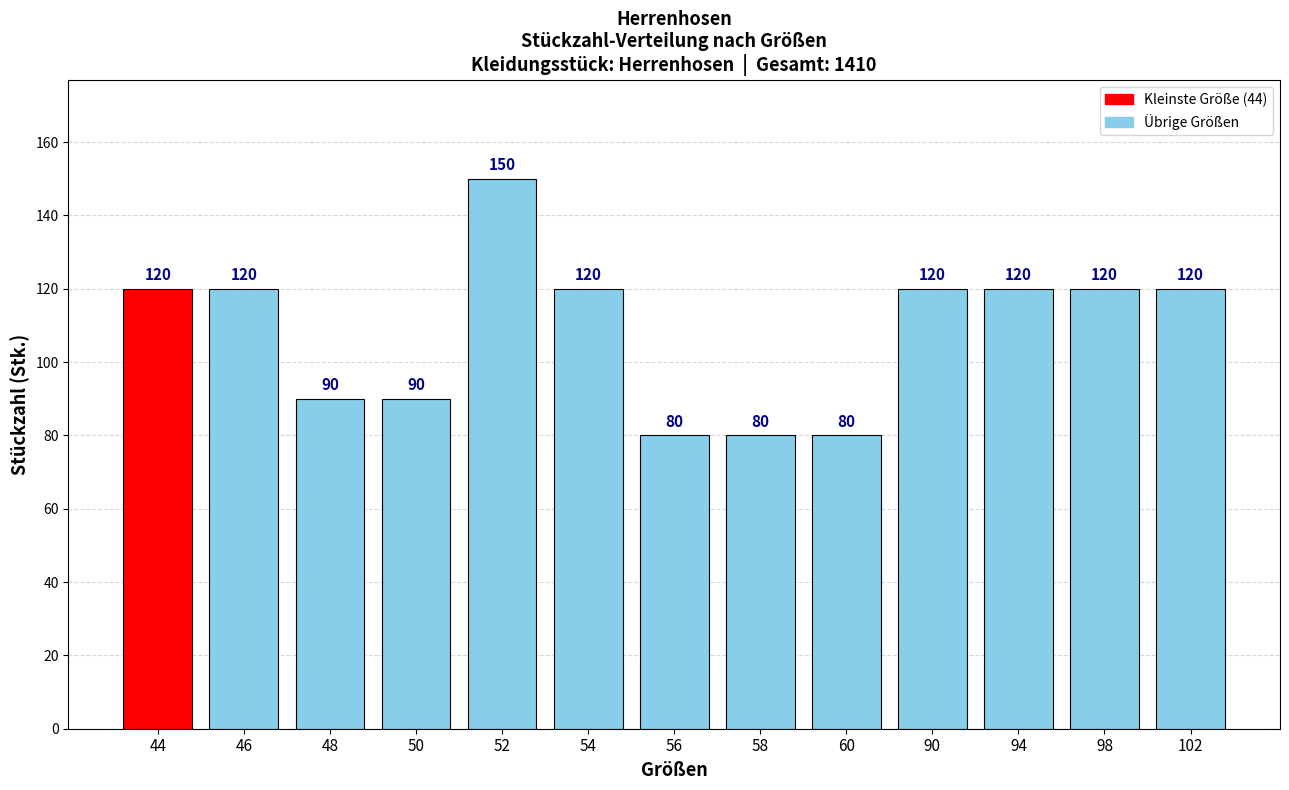

Reading left to right, what are all the values shown in this chart?

120	120	90	90	150	120	80	80	80	120	120	120	120